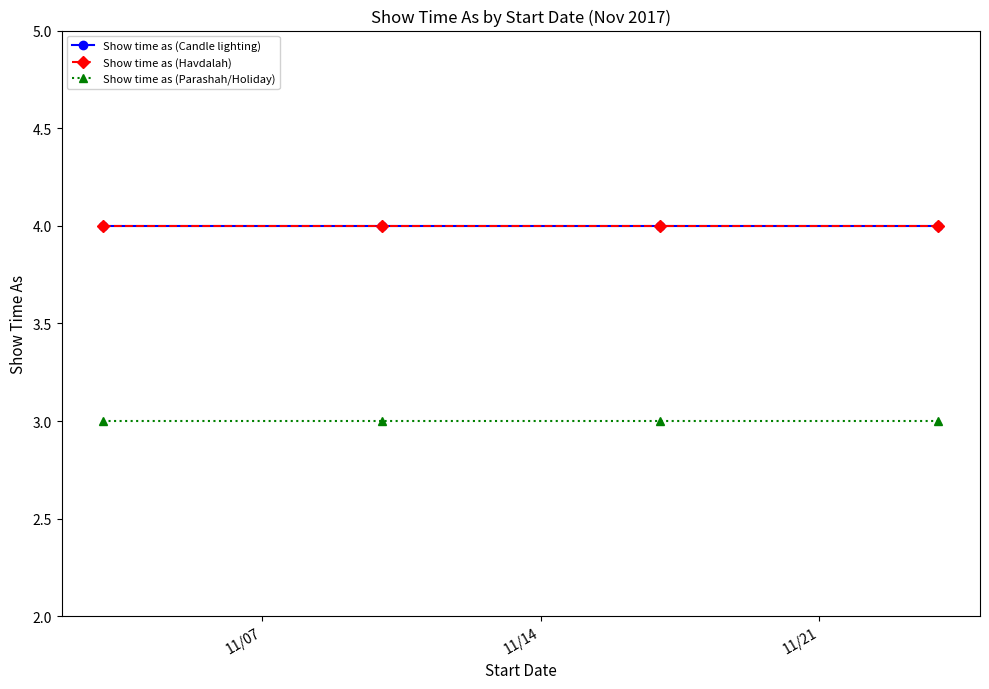

Does the chart have visible grid lines?

No